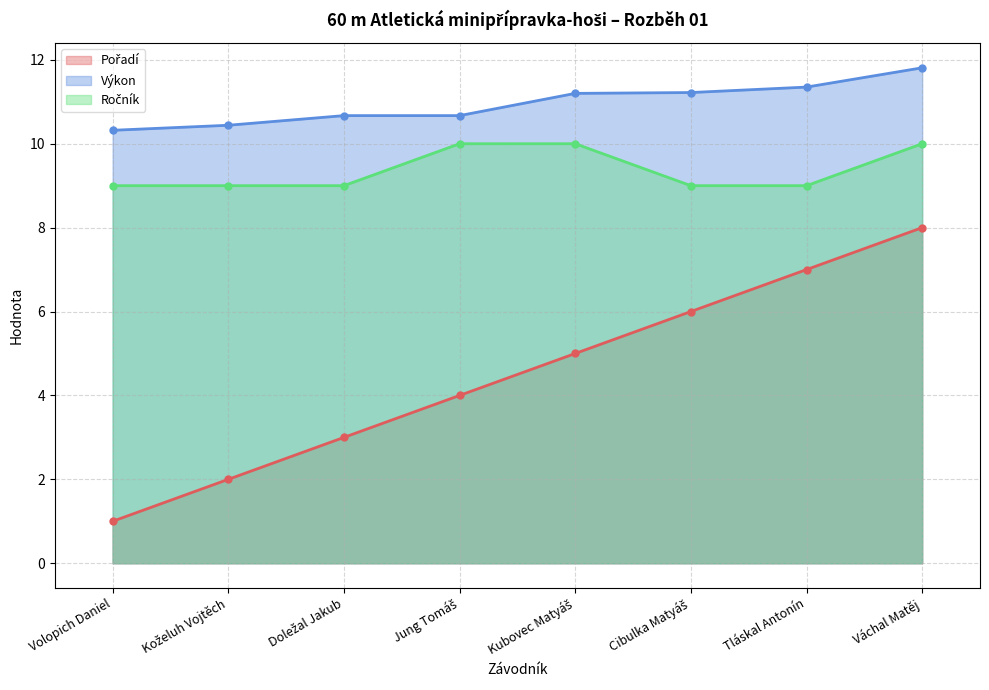

Reading right to left, extract all data points from this chart.

Pořadí: 8.0	7.0	6.0	5.0	4.0	3.0	2.0	1.0
Výkon: 11.8	11.3	11.2	11.2	10.7	10.7	10.4	10.3
Ročník: 10.0	9.0	9.0	10.0	10.0	9.0	9.0	9.0